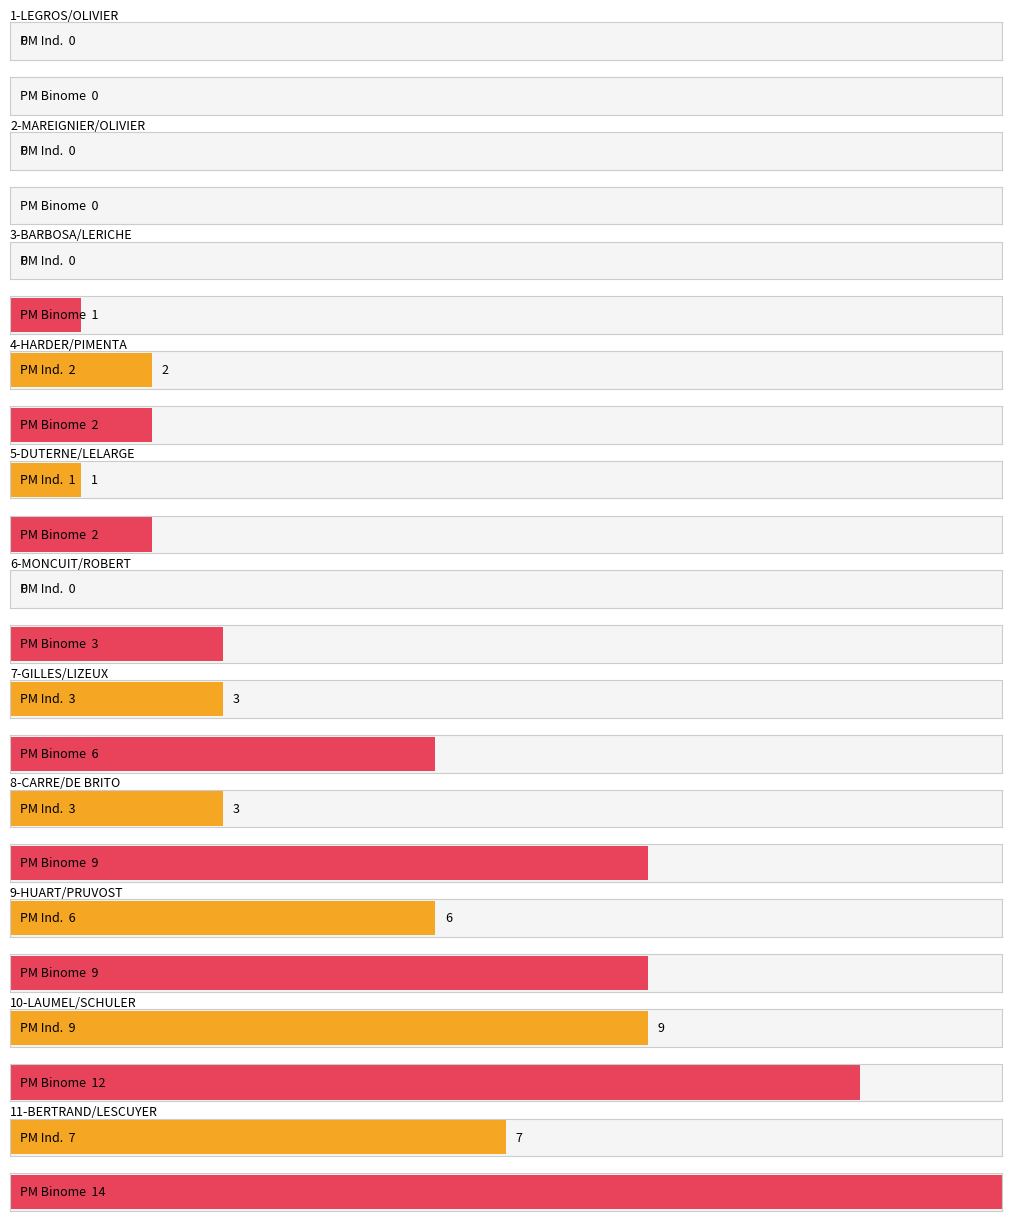

Reading right to left, extract all data points from this chart.

PM IND.: 11-BERTRAND/LESCUYER=7	10-LAUMEL/SCHULER=9	9-HUART/PRUVOST=6	8-CARRE/DE BRITO=3	7-GILLES/LIZEUX=3	6-MONCUIT/ROBERT=0	5-DUTERNE/LELARGE=1	4-HARDER/PIMENTA=2	3-BARBOSA/LERICHE=0	2-MAREIGNIER/OLIVIER=0	1-LEGROS/OLIVIER=0
PM BINOME: 11-BERTRAND/LESCUYER=14	10-LAUMEL/SCHULER=12	9-HUART/PRUVOST=9	8-CARRE/DE BRITO=9	7-GILLES/LIZEUX=6	6-MONCUIT/ROBERT=3	5-DUTERNE/LELARGE=2	4-HARDER/PIMENTA=2	3-BARBOSA/LERICHE=1	2-MAREIGNIER/OLIVIER=0	1-LEGROS/OLIVIER=0